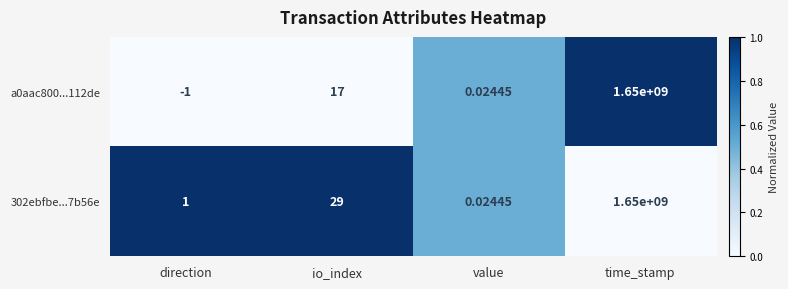

Which series has the largest total across all categories?

302ebfbe...7b56e